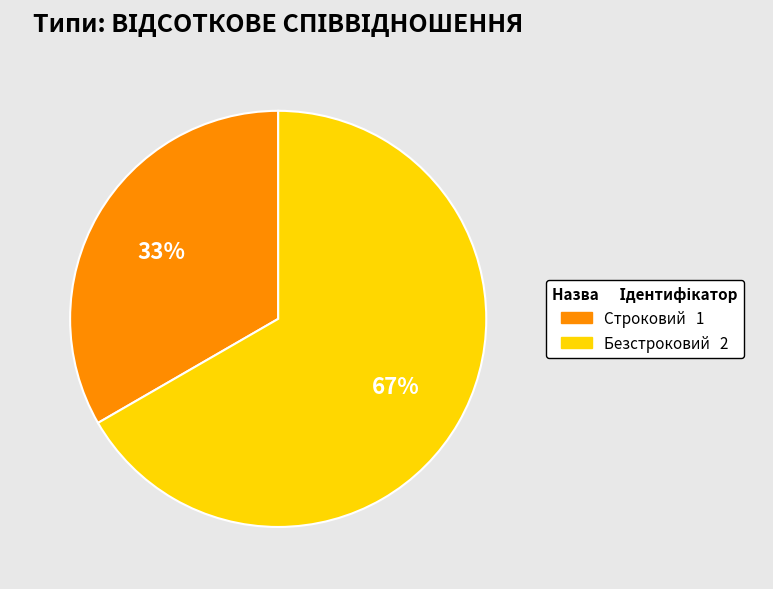

Is it true that Строковий is 46% of the pie?

False